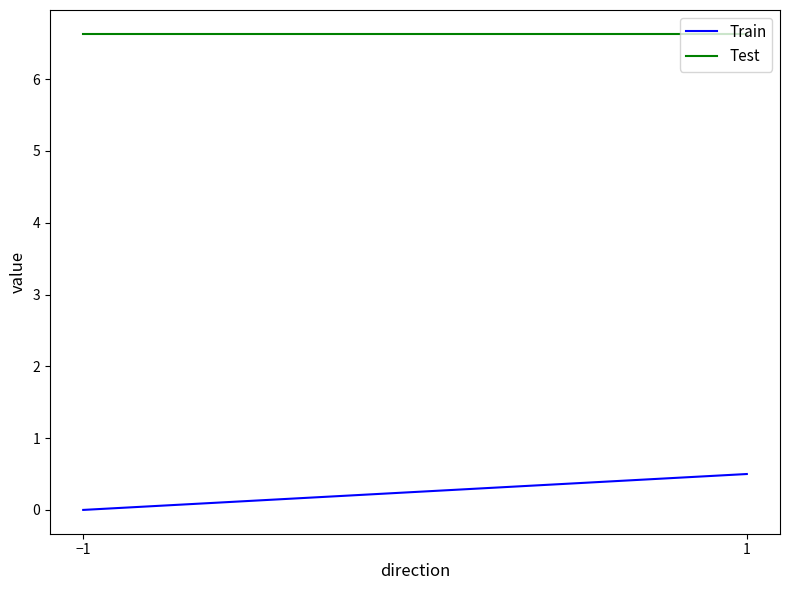

Which category has the highest value in the Train series?

1